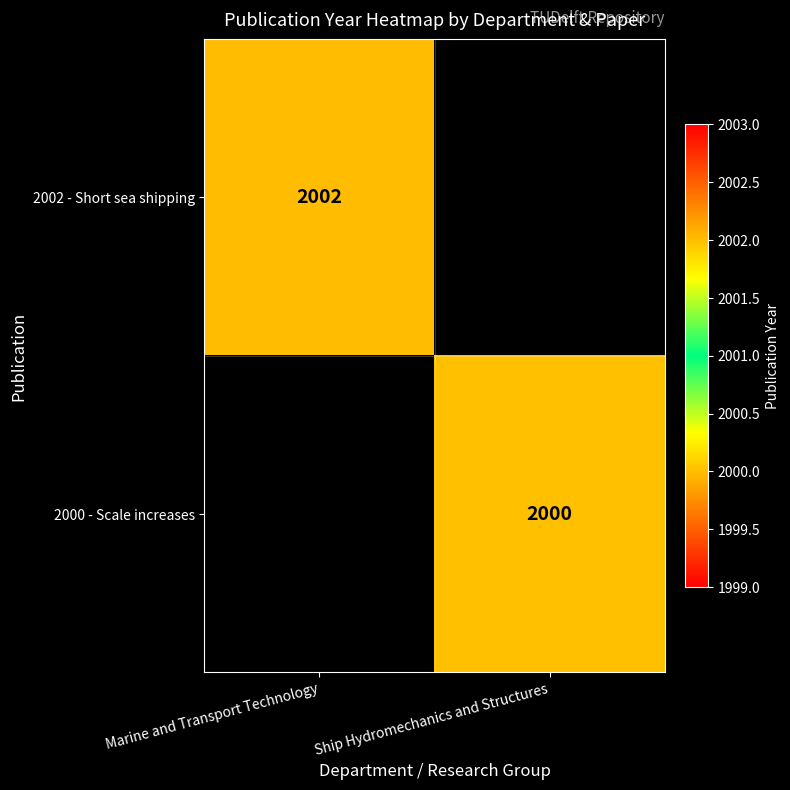

Count the number of categories in the chart.

2